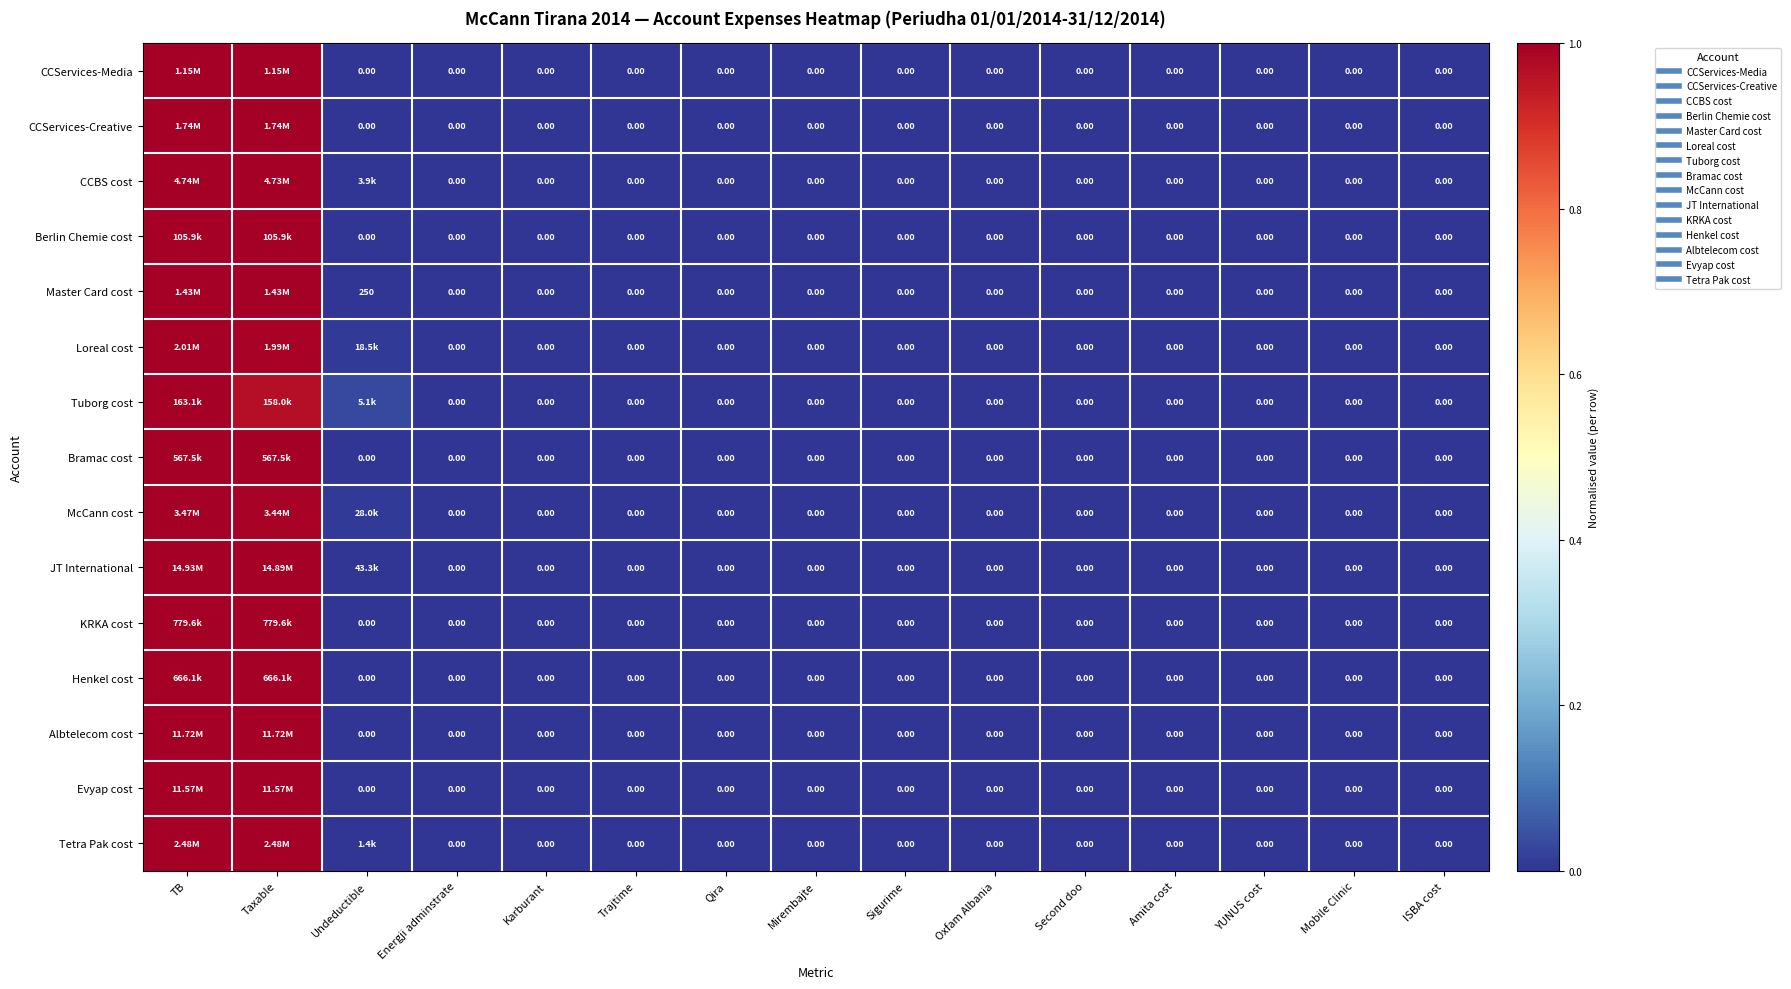

How many positive values does the Tuborg cost series have?

3